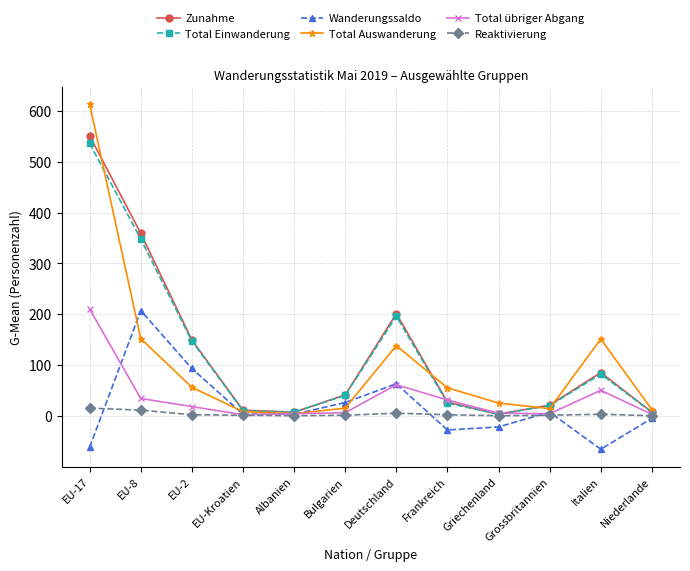

What is the minimum value shown in the chart?

-66